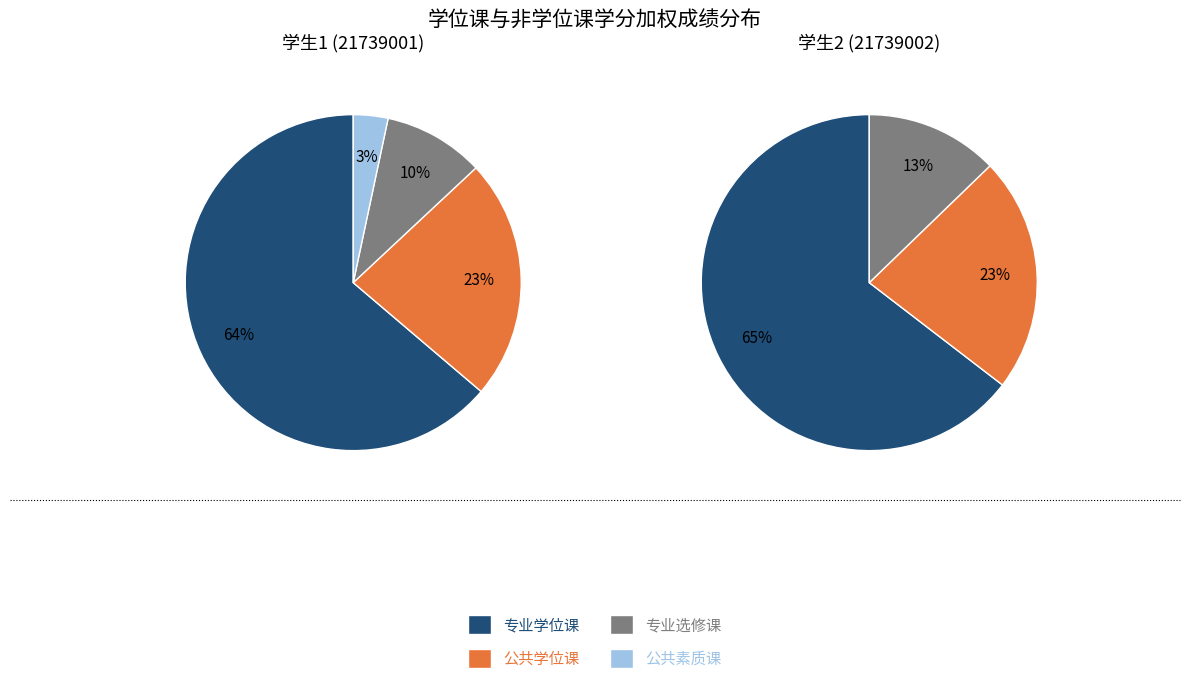

Is the sum of 公共素质课 and 专业学位课 greater than half?

Yes